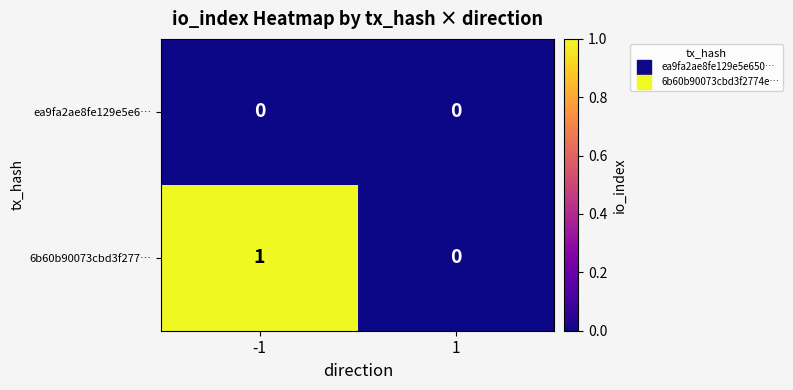

Reading right to left, extract all data points from this chart.

ea9fa2ae8fe129e5e6…: 1=0	-1=0
6b60b90073cbd3f277…: 1=0	-1=1